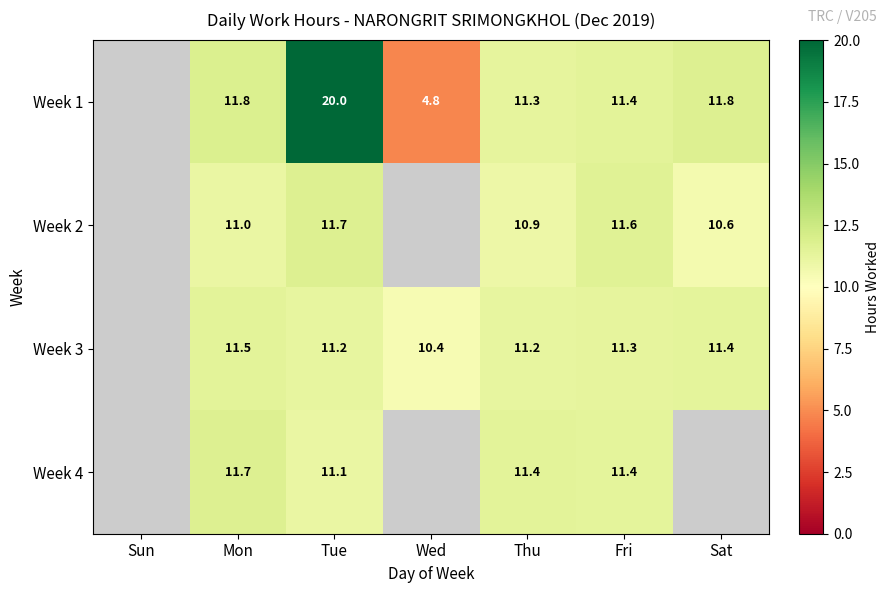

What is the difference between the highest and lowest values at Mon?

0.8